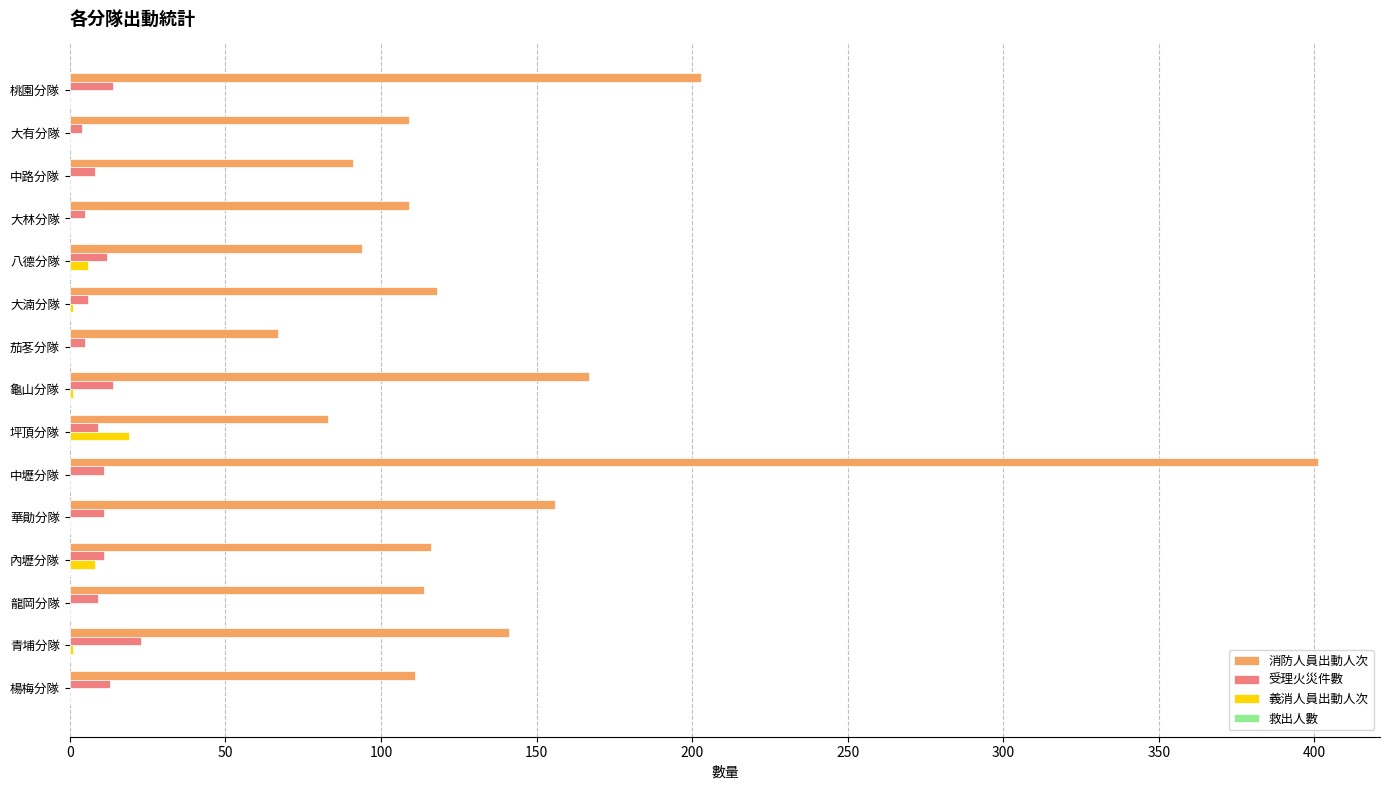

What is the average value of the 消防人員出動人次 series?

139